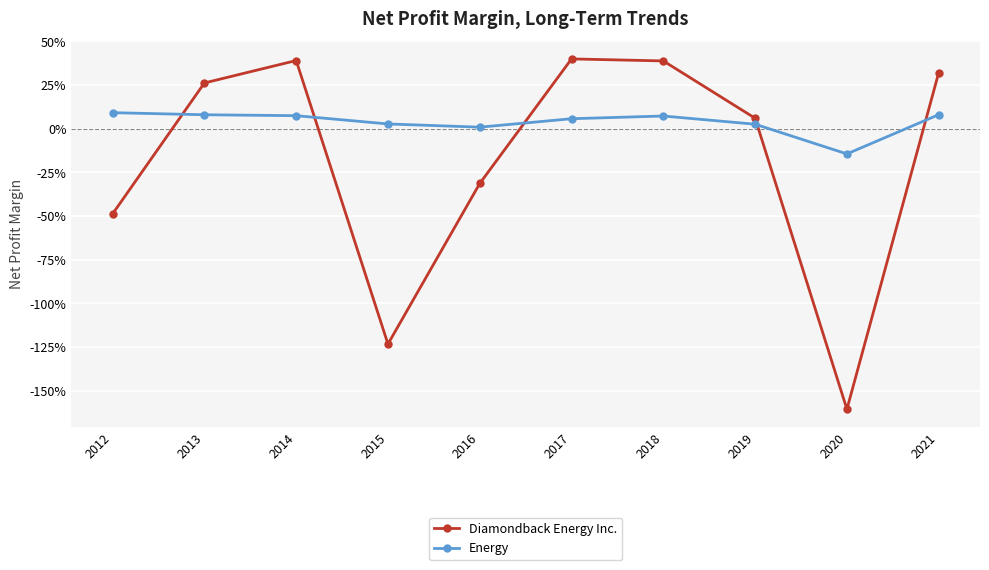

Rank the series by their maximum value, from highest to lowest.

Diamondback Energy Inc., Energy